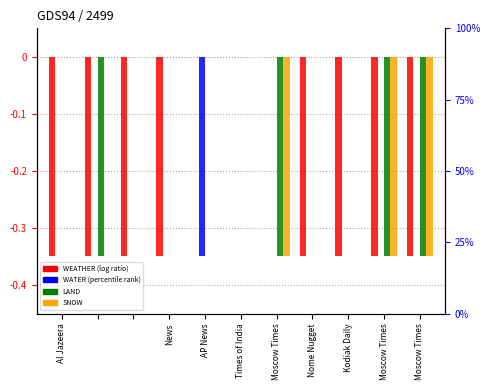

List the labels in order of WEATHER value, largest first.

Moscow Times, Nome Nugget, Kodiak Daily, Al Jazeera, News, AP News, Times of India, Moscow Times, Moscow Times, 9, 10